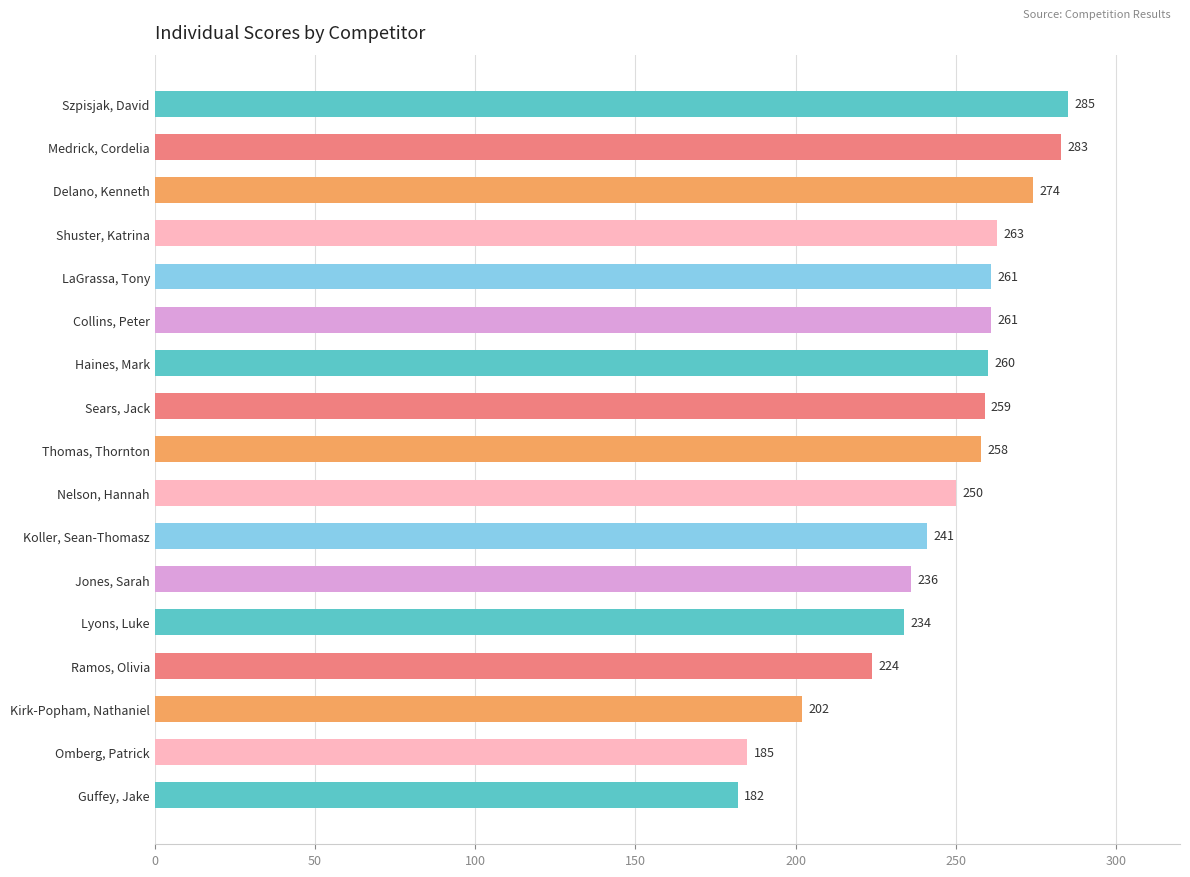

Reading top to bottom, what are all the values shown in this chart?

285	283	274	263	261	261	260	259	258	250	241	236	234	224	202	185	182